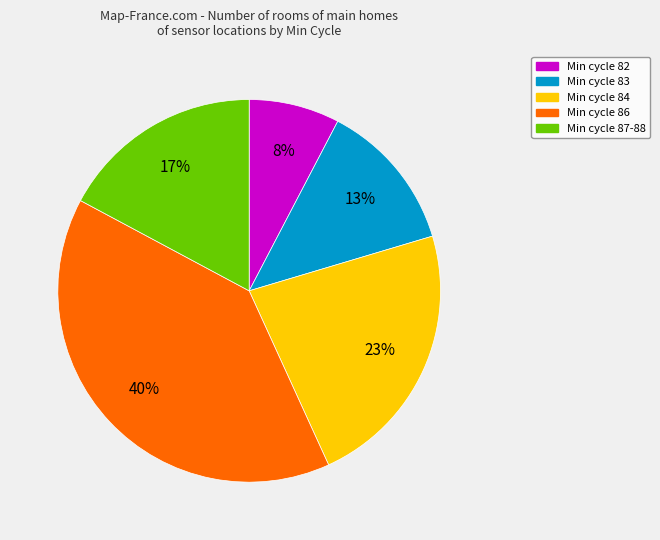

What is the largest slice in the pie chart?

Min cycle 86